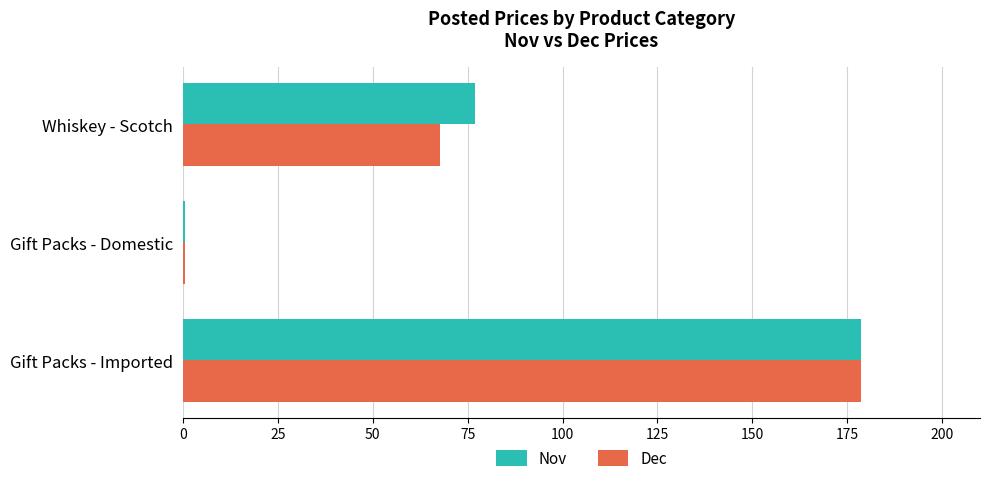

Rank the categories by Dec value from highest to lowest.

Gift Packs - Imported, Whiskey - Scotch, Gift Packs - Domestic